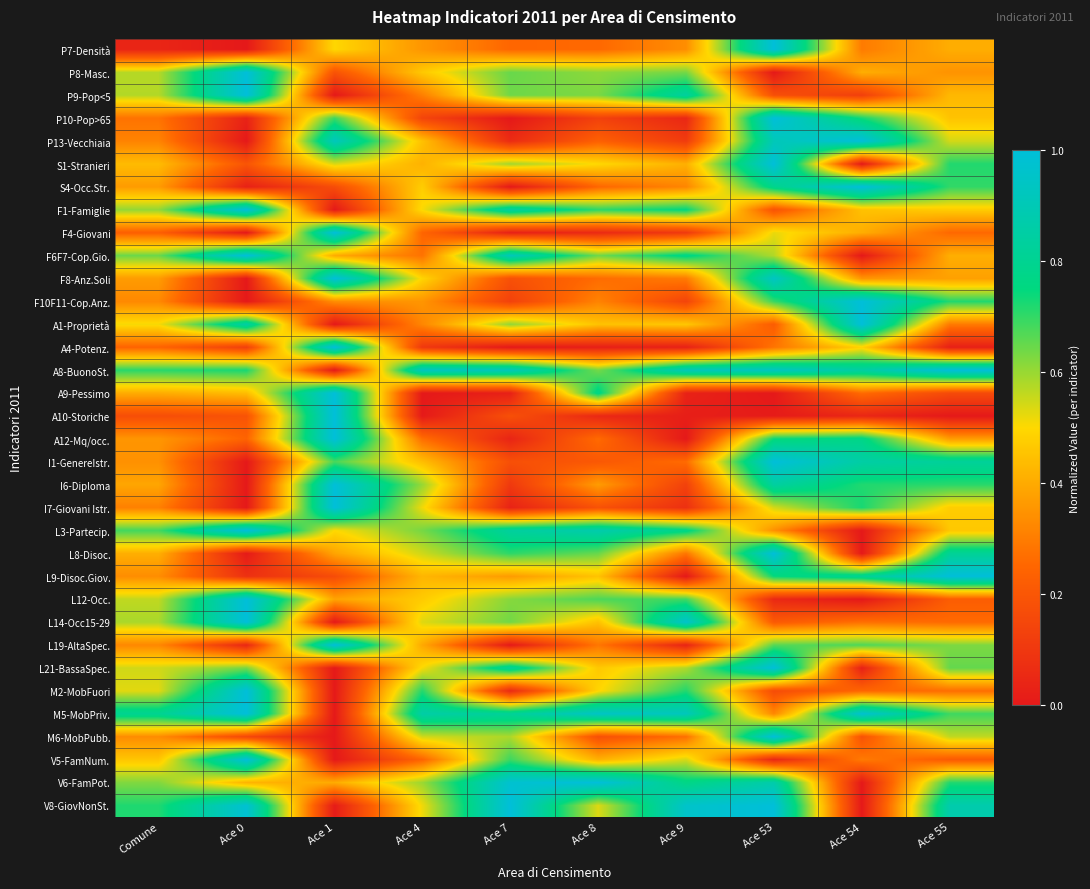

What is the difference between the highest and lowest values at Ace 9?

1.0